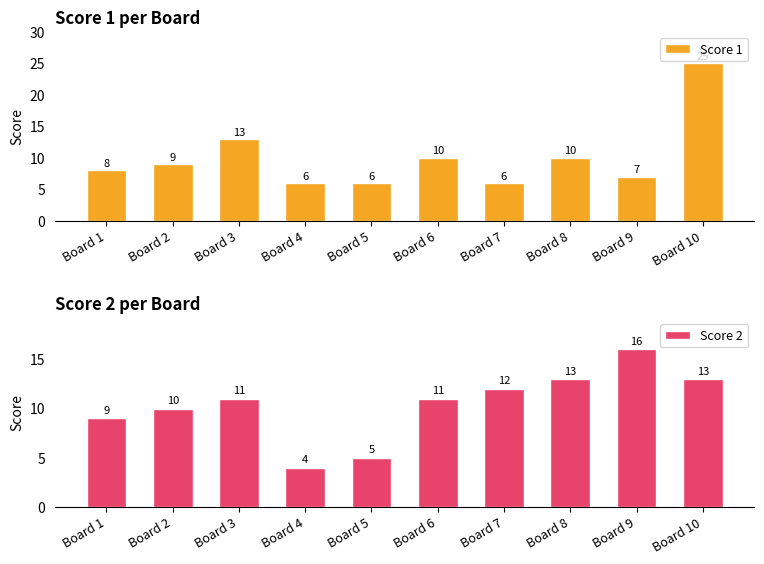

Which series has the largest total across all categories?

Score 2